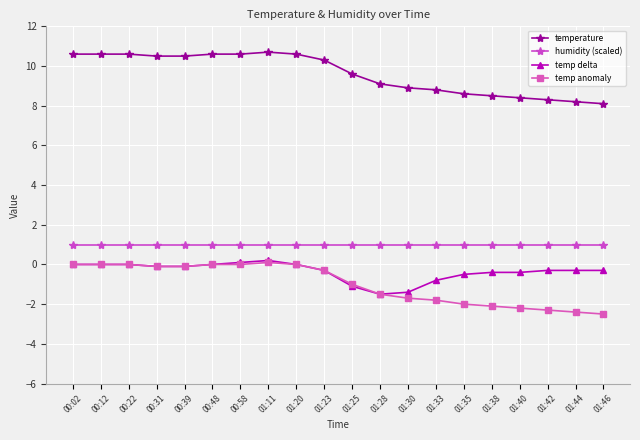

What is the minimum value for temp delta?

-1.5